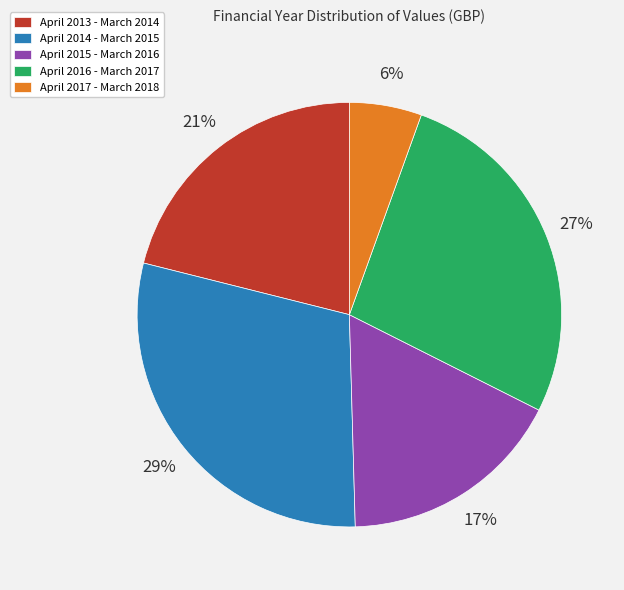

To the nearest percent, what is the difference between the April 2015 - March 2016 and April 2014 - March 2015 slice percentages?

12%